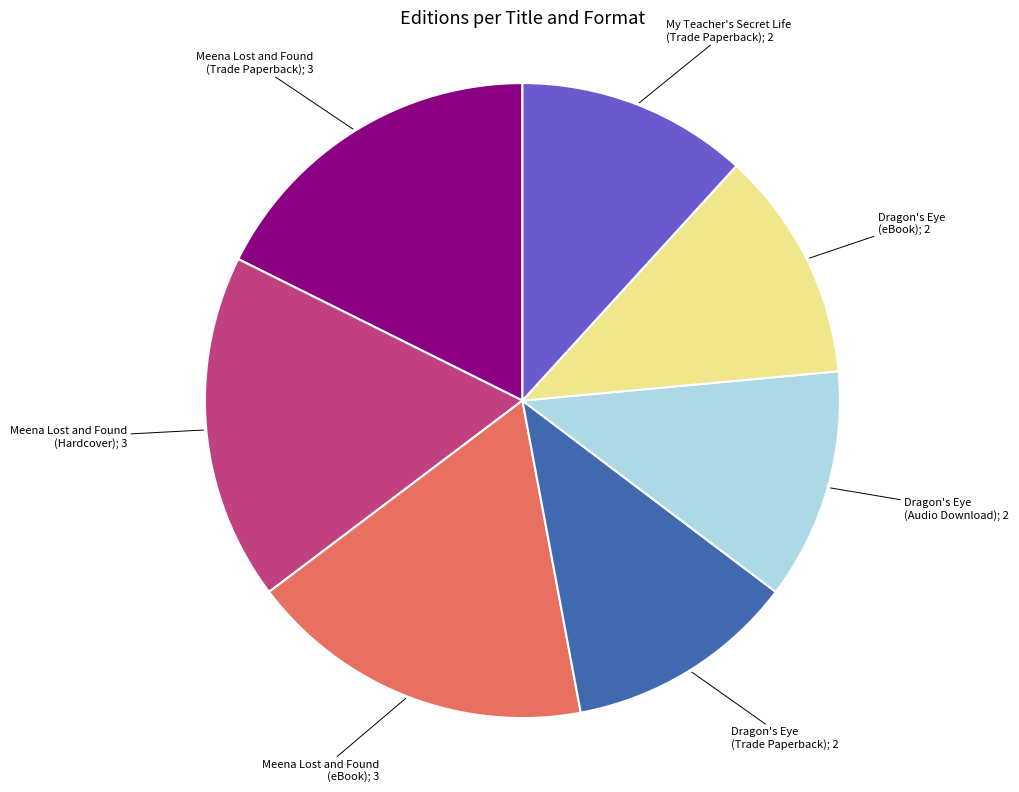

Is there a majority slice in this chart?

No